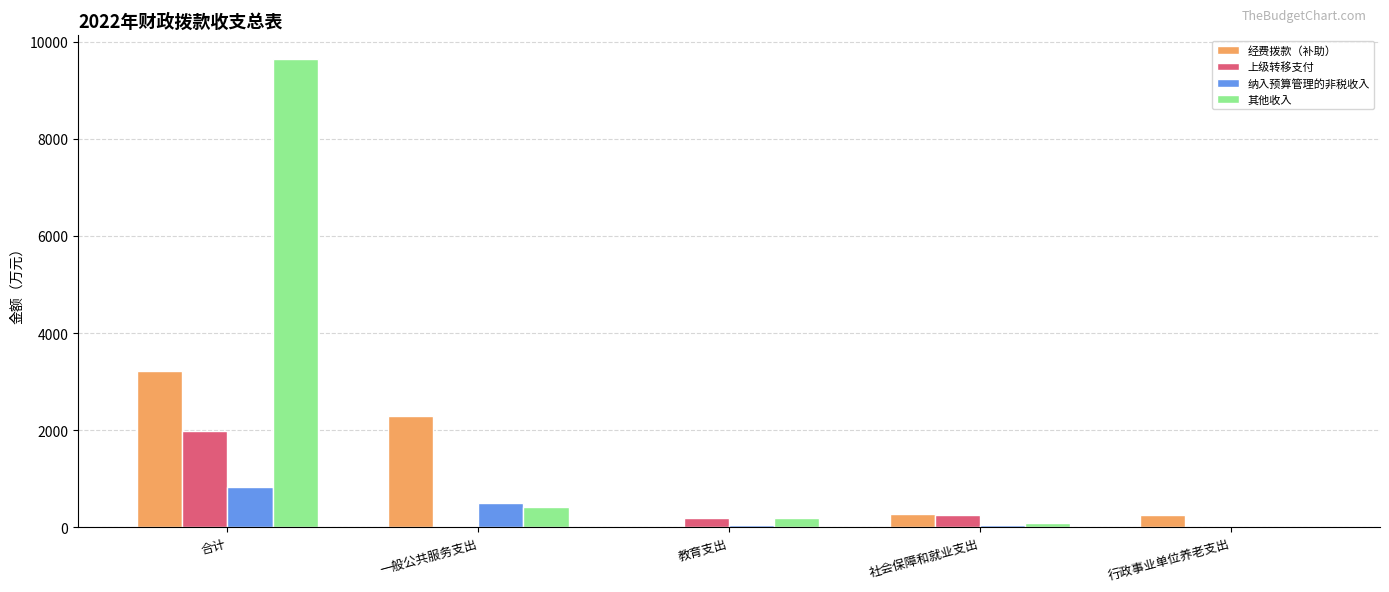

Read the 经费拨款（补助） value at 行政事业单位养老支出.

247.3